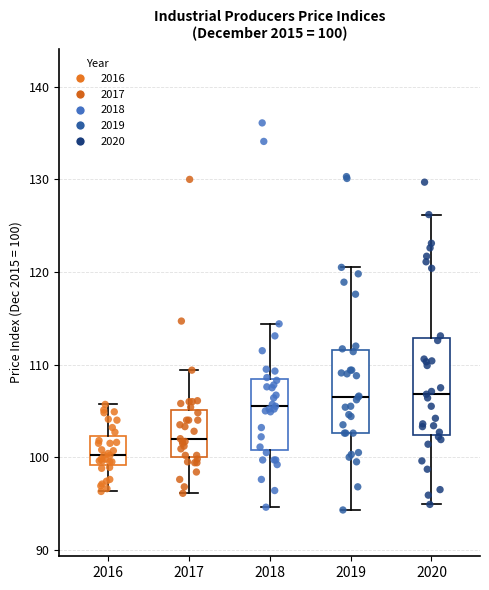

Comparing the boxes themselves (not the whiskers), which one is the tallest?

2020